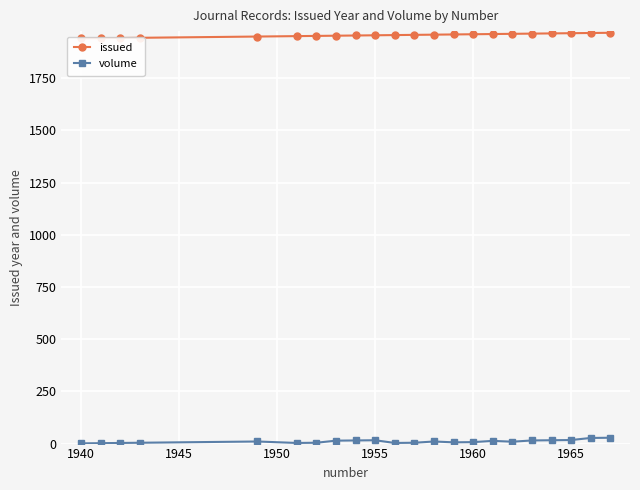

List the series in order of their overall mean, highest first.

issued, volume